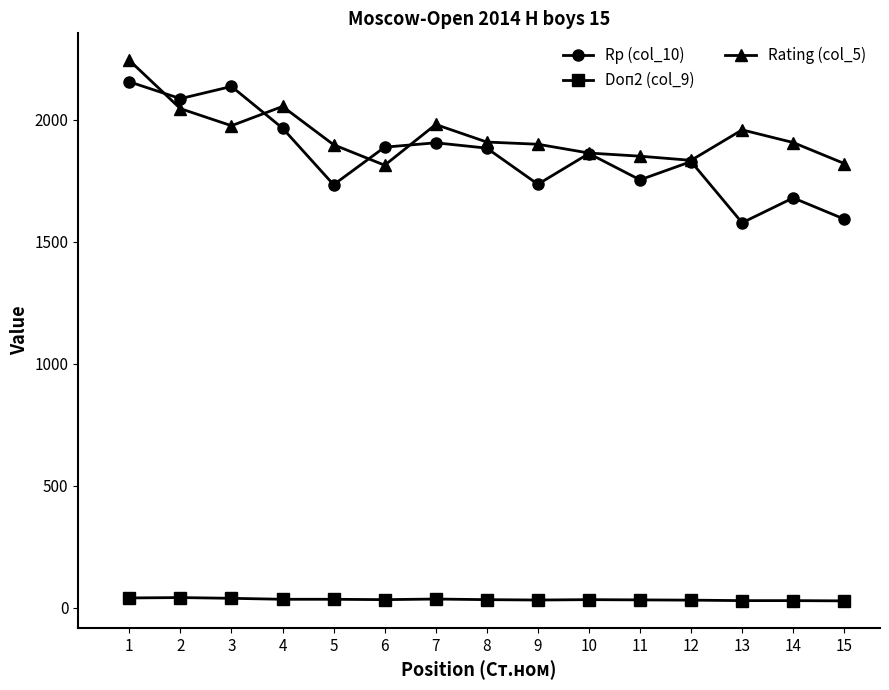

What is the sum of all Doп2 (col_9) values?

496.5